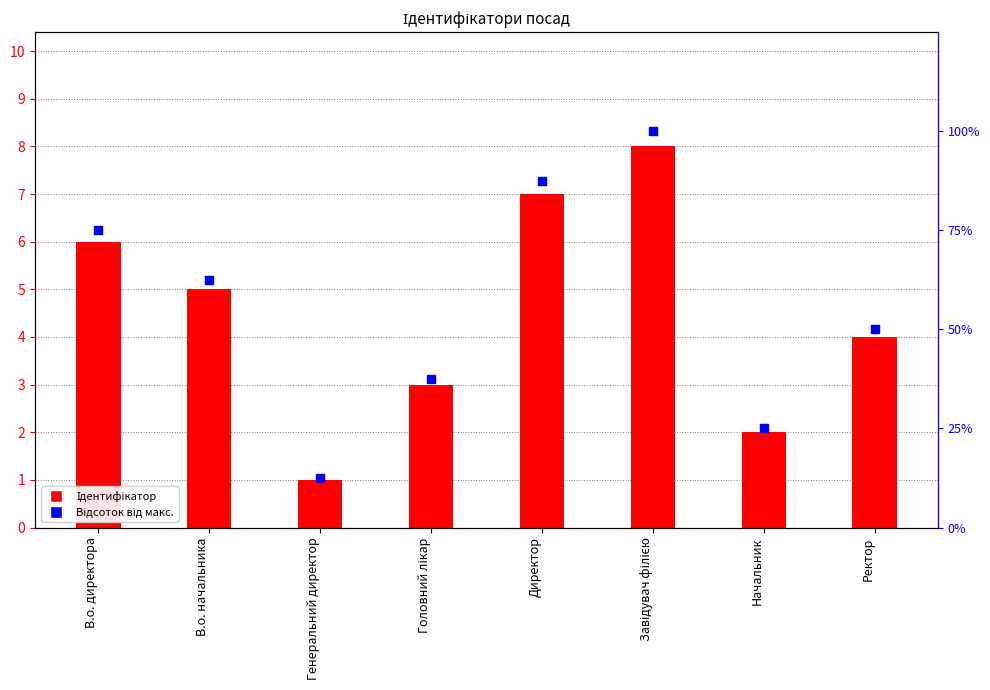

At which category is the sum across all series the highest?

Завідувач філією